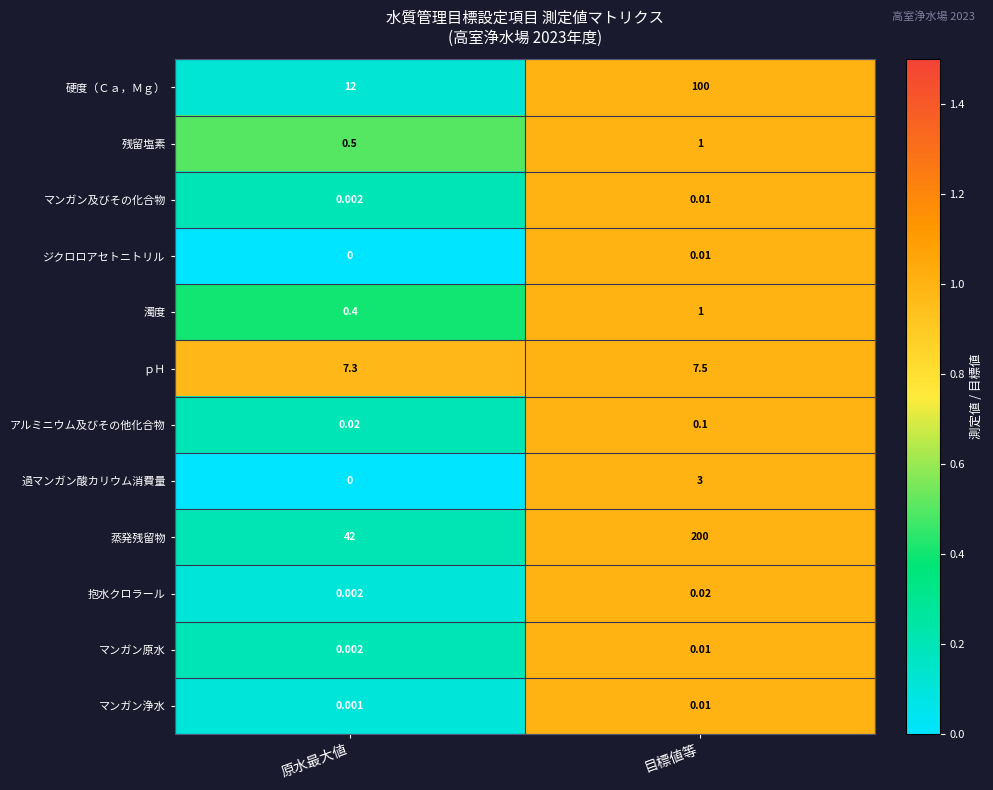

Where is マンガン原水 nearest to the value 0?

原水最大値